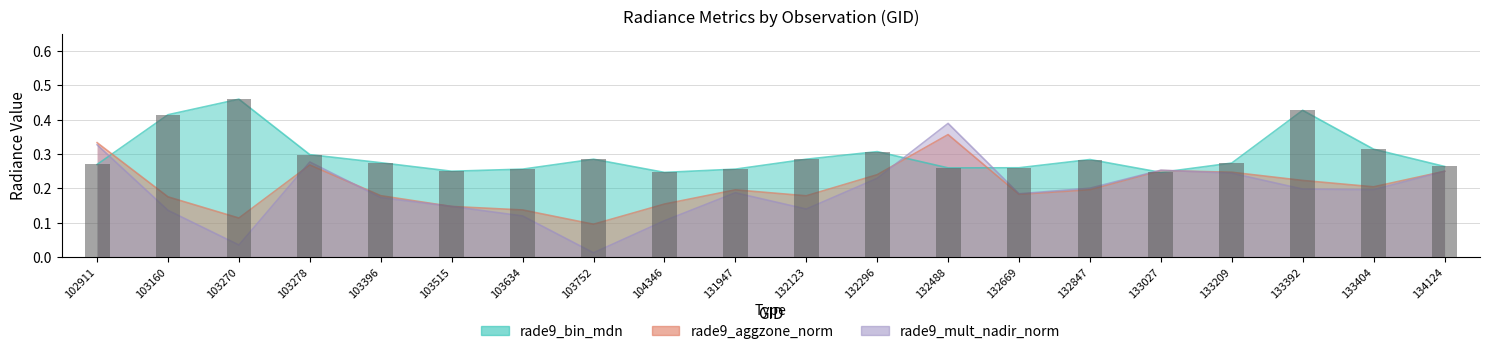

Does the chart contain any negative values?

No